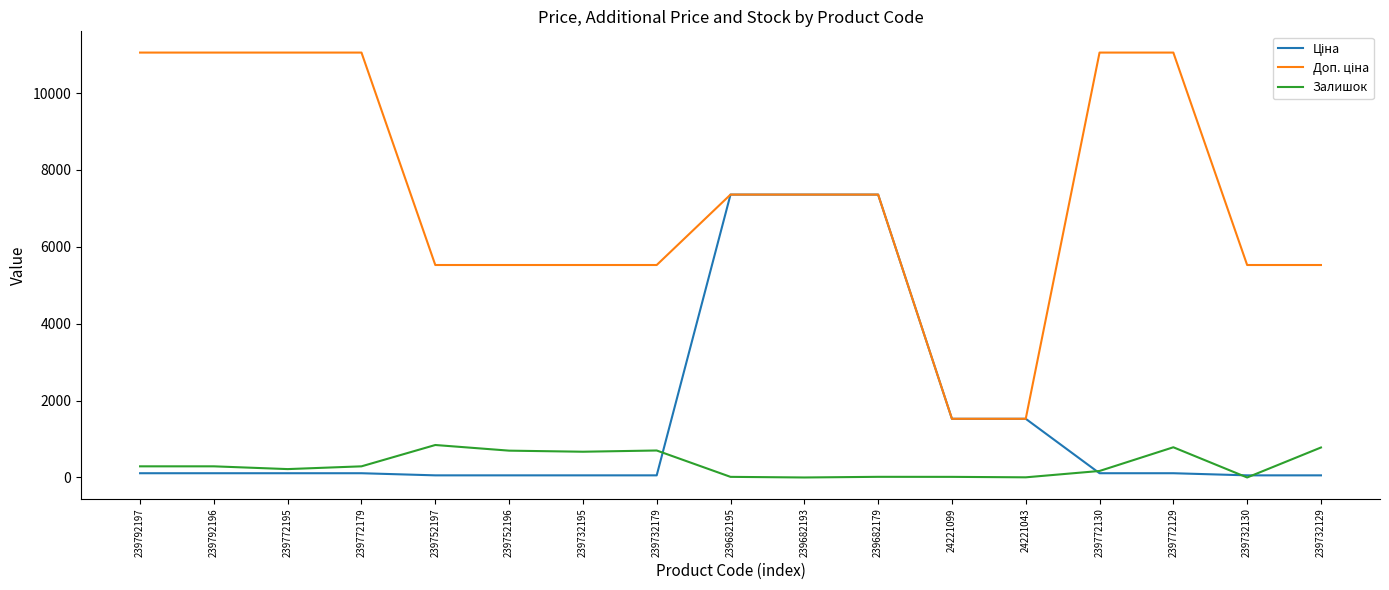

What is the maximum value shown in the chart?

11055.0